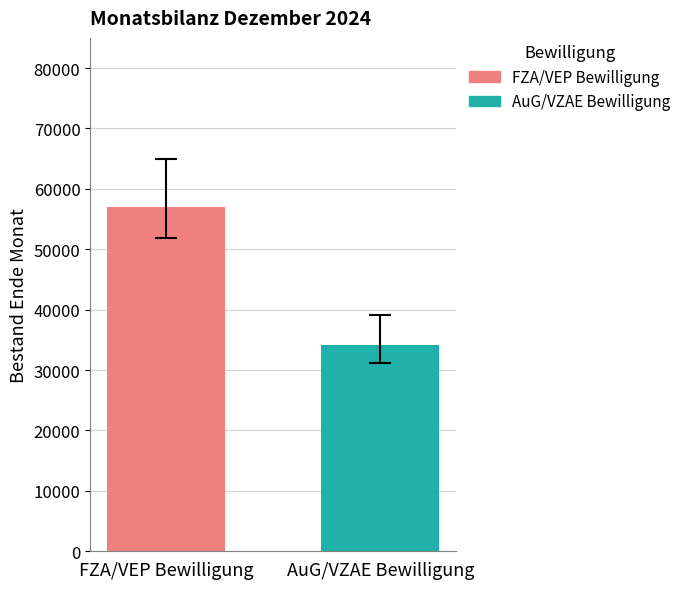

What is the greatest value displayed?

56936